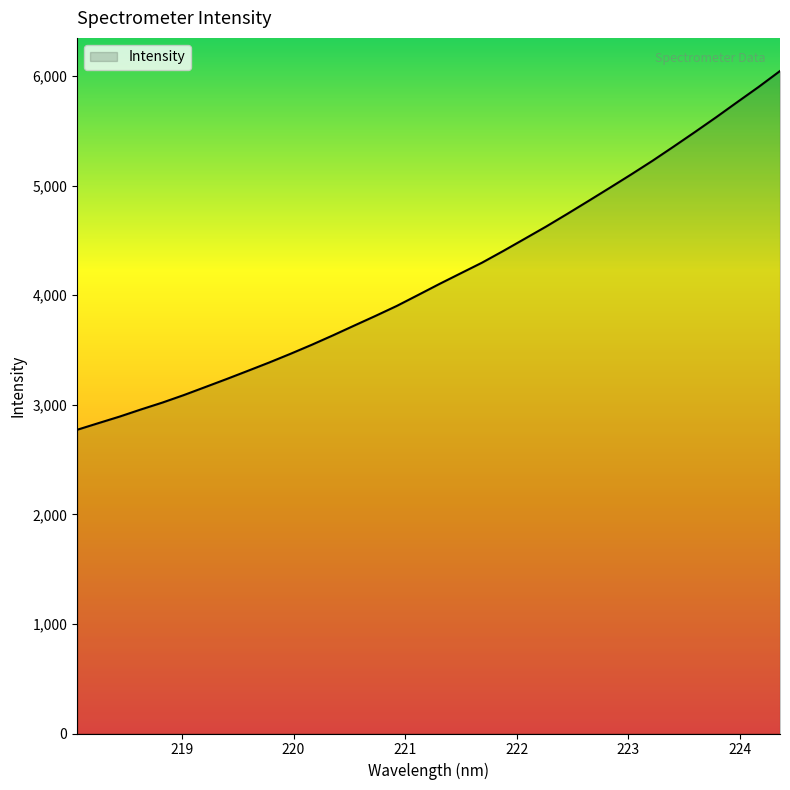

What is the difference between the maximum and minimum values?

3274.4